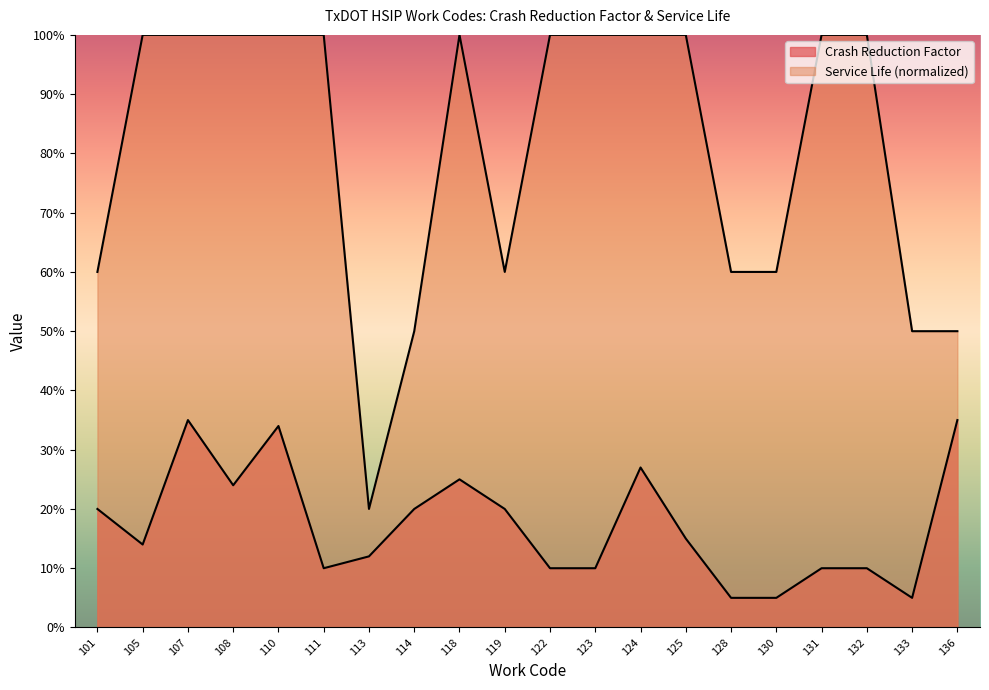

True or false: Crash Reduction Factor and Service Life intersect in this chart.

False